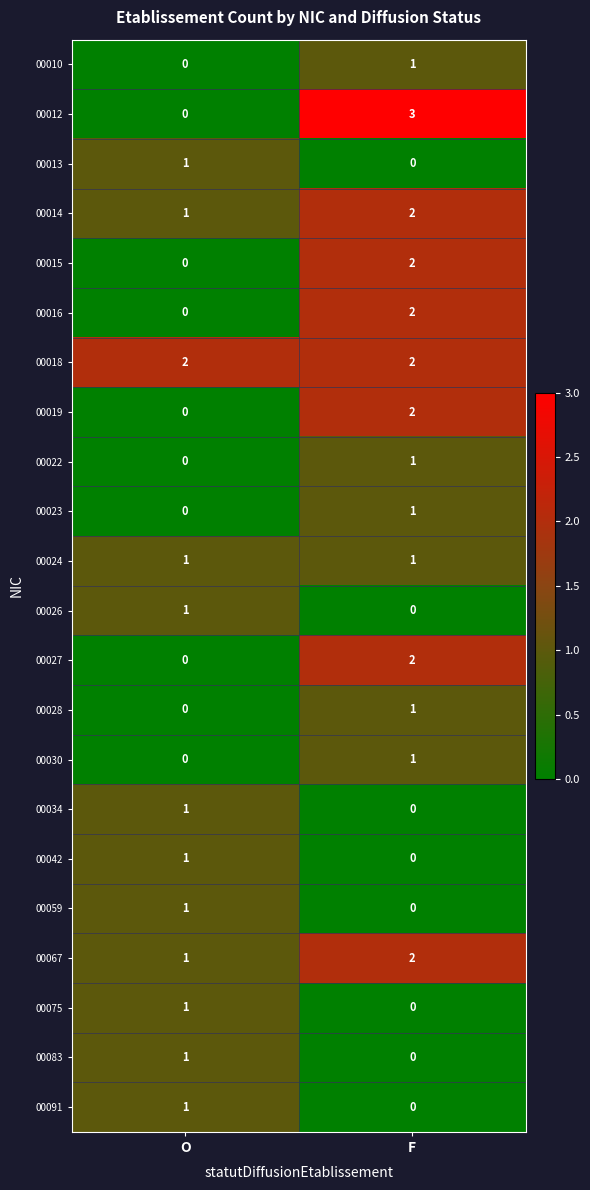

Which series has the largest total across all categories?

00018